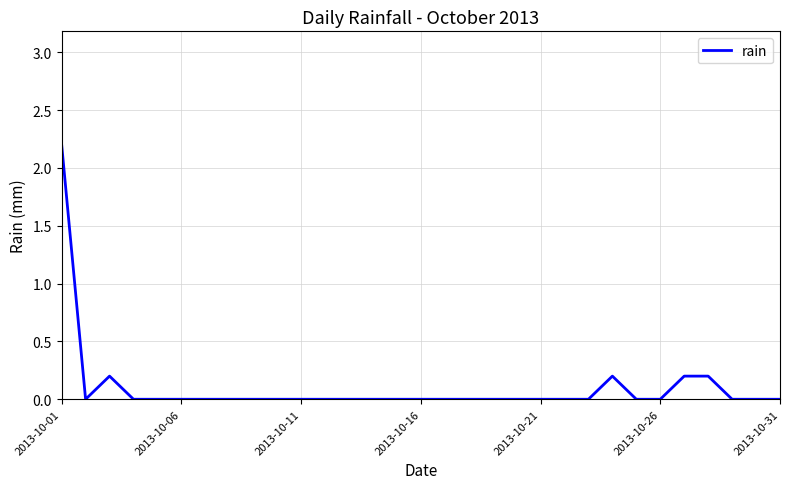

What is the difference between the second highest and minimum values?

0.2